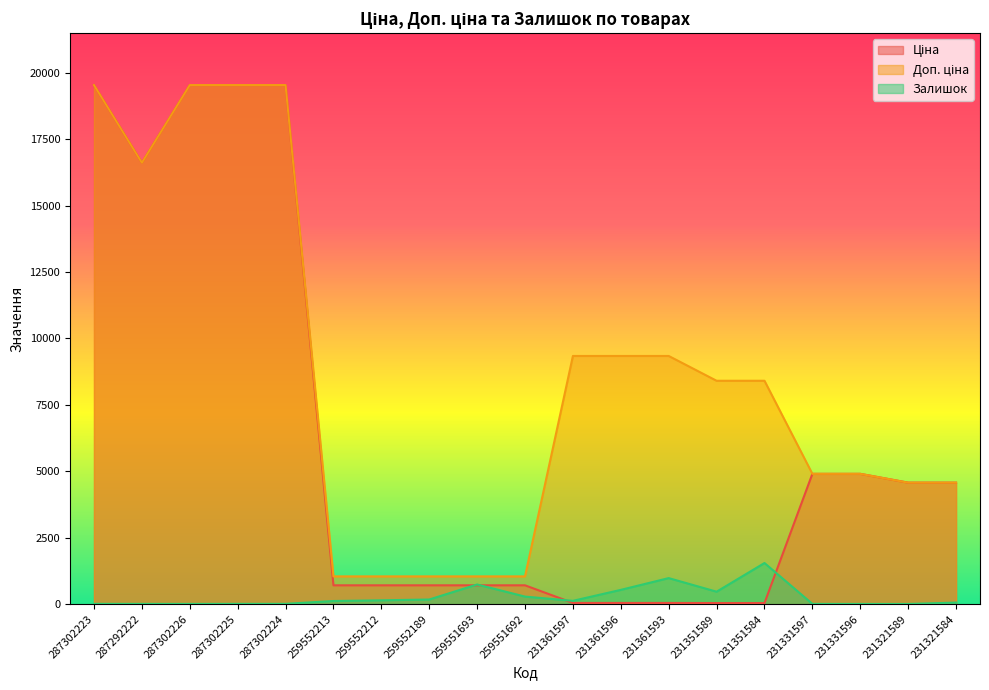

Where do Ціна and Залишок first cross each other?

259552189 and 259551693